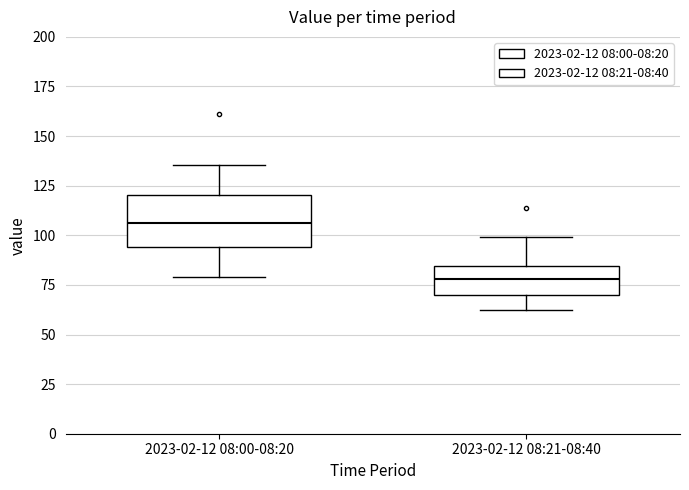

Comparing the boxes themselves (not the whiskers), which one is the tallest?

2023-02-12 08:00-08:20